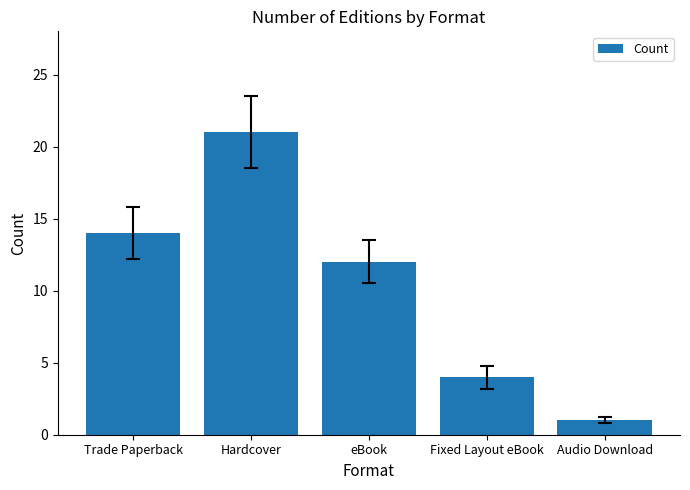

Where is the data nearest to the value 11?

eBook